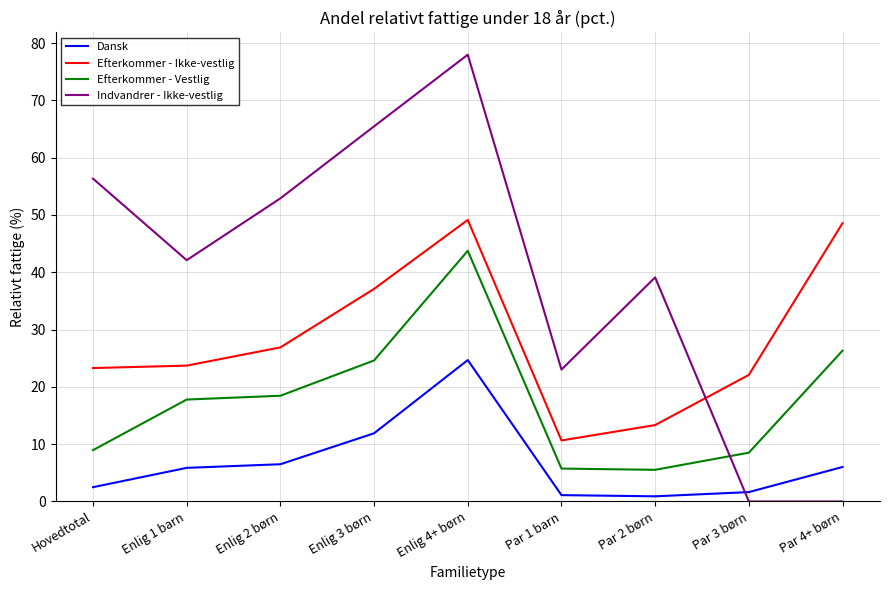

In Dansk, how many points are higher than both neighbors (excluding endpoints)?

1